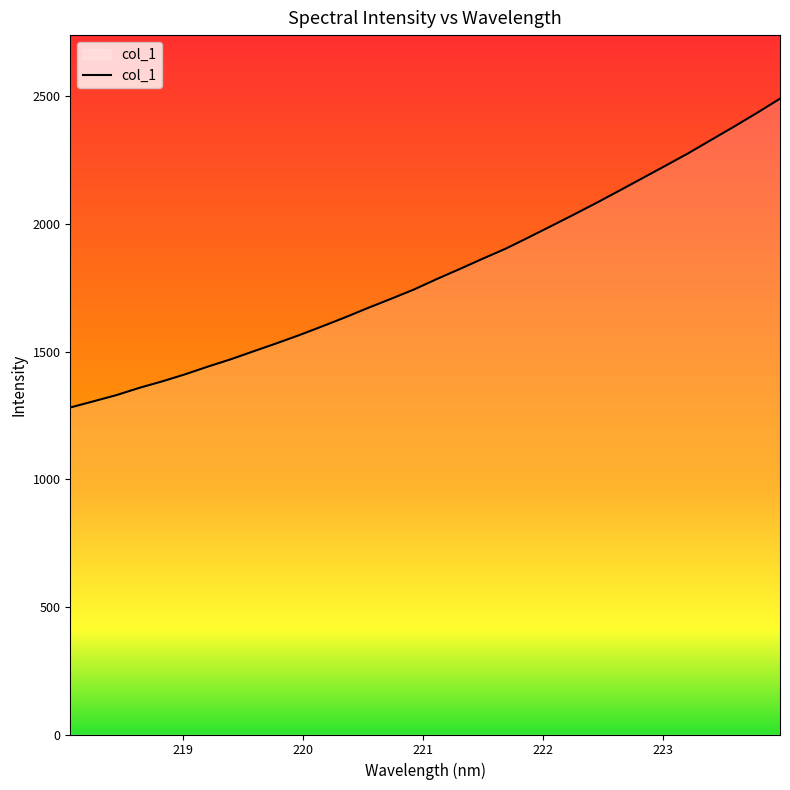

What is the greatest value displayed?

2490.3